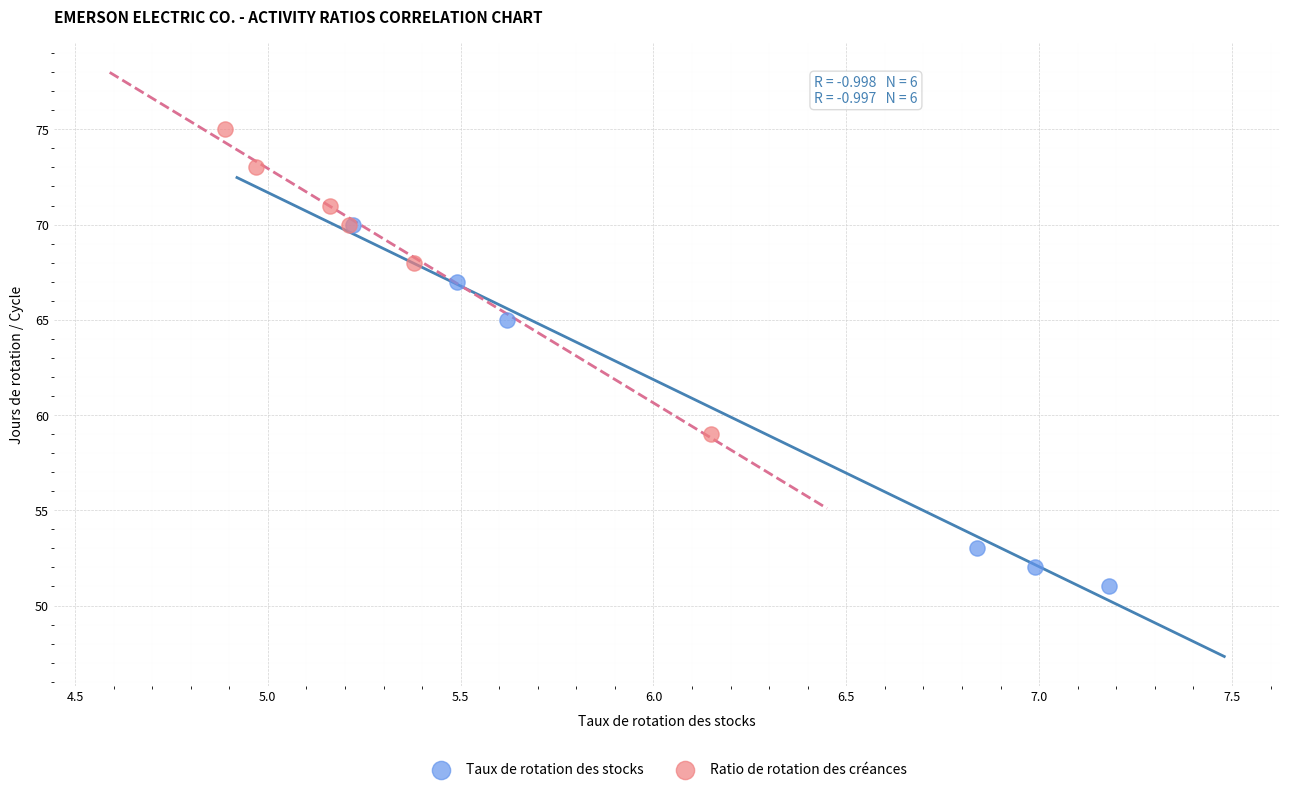

Which series reaches the minimum Y coordinate?

Taux de rotation des stocks